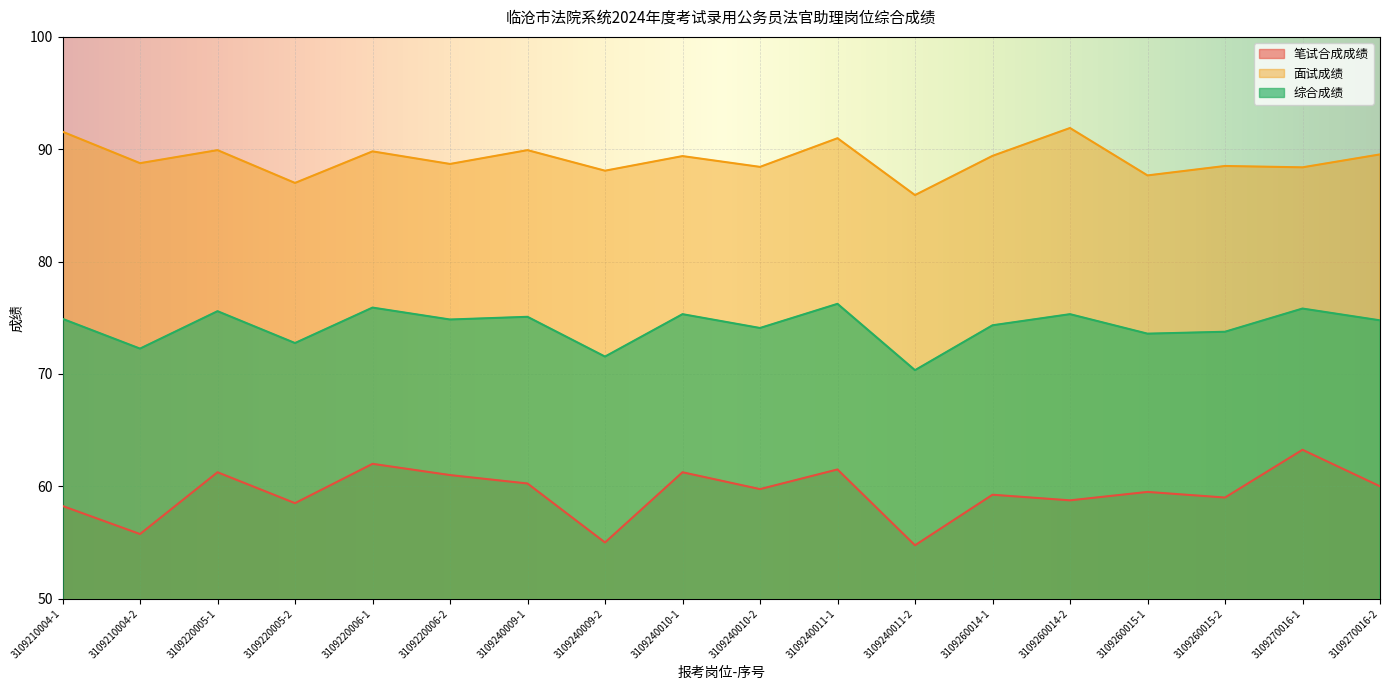

Rank the series by their maximum value, from highest to lowest.

面试成绩, 综合成绩, 笔试合成成绩